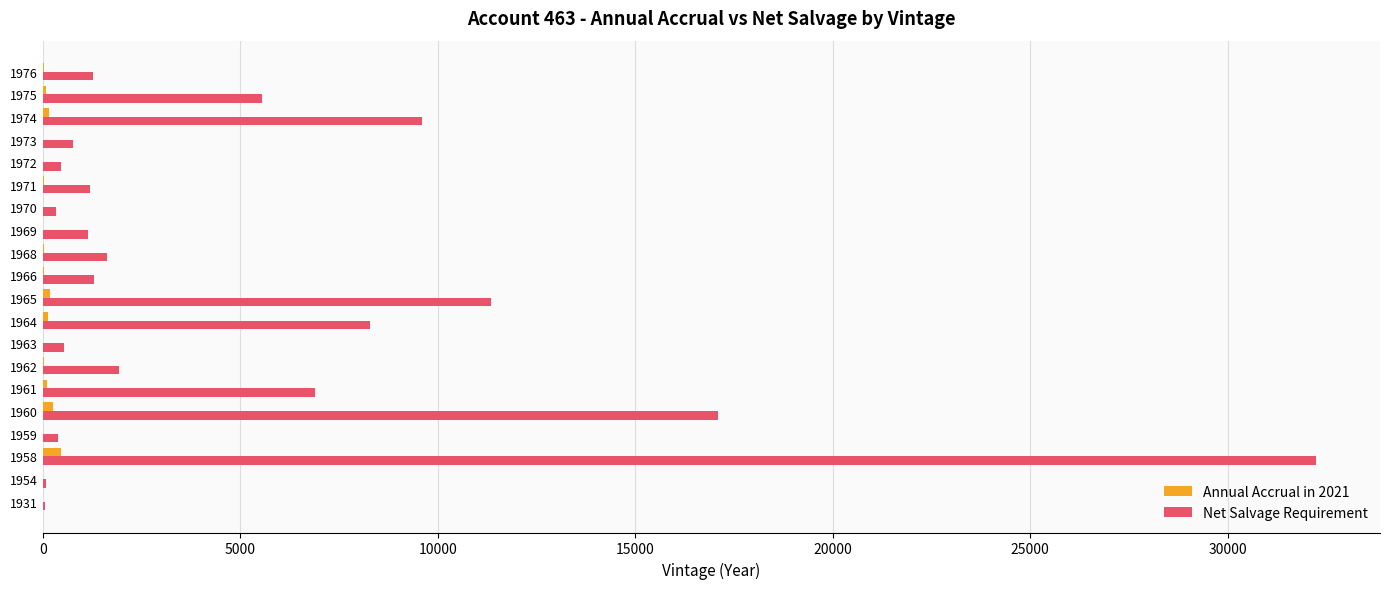

What is the average value of the Net Salvage Requirement series?

5106.3